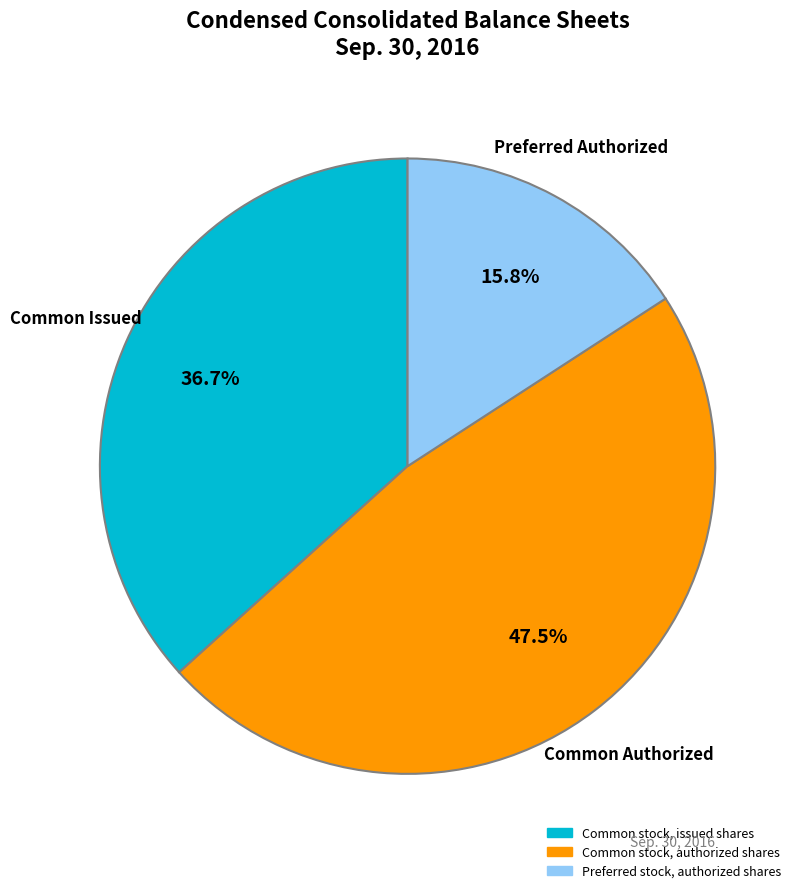

Does any single category account for the majority?

No